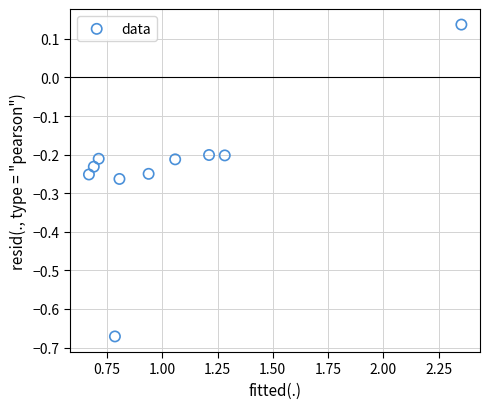

What is the range of X values (max minus min)?

1.7